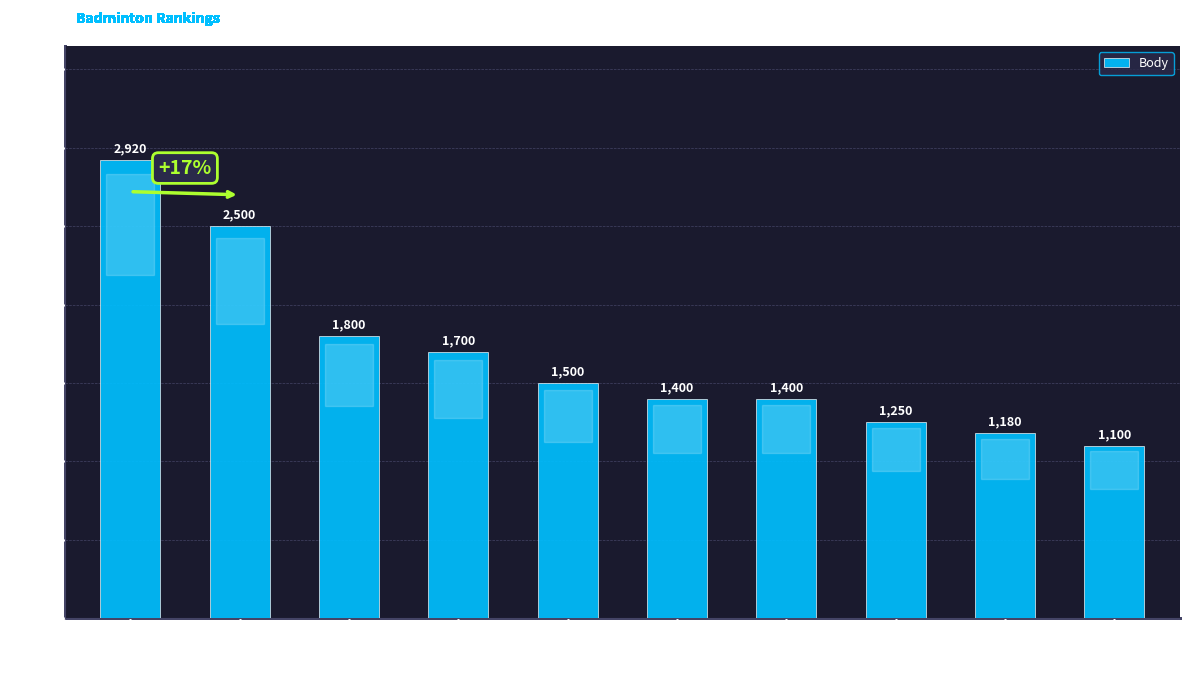

What is the sum of all values?

16750